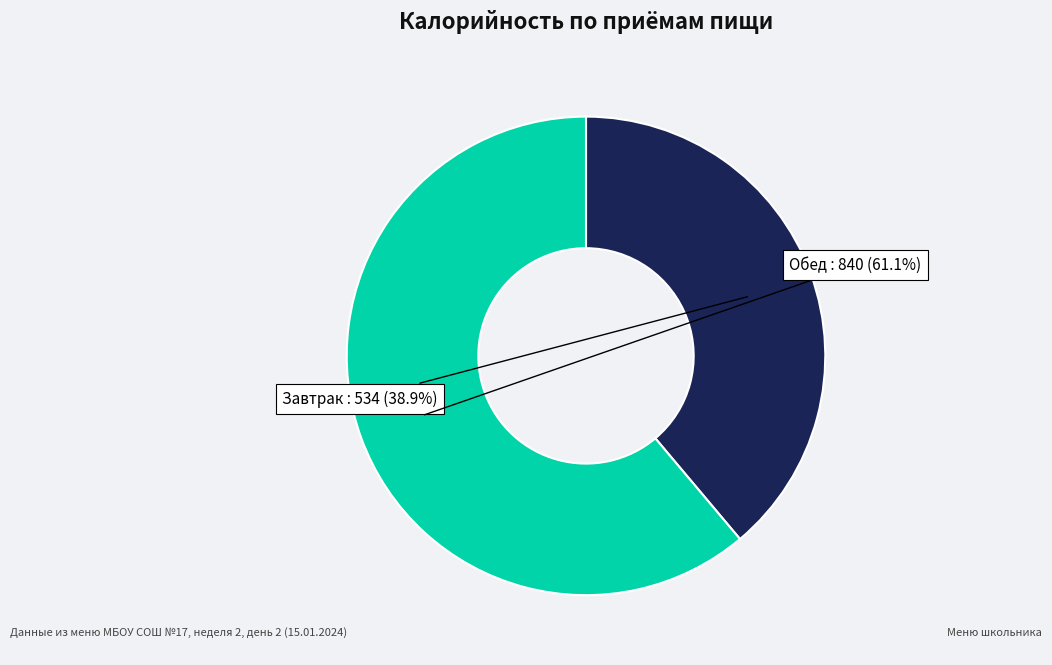

Is there any slice that represents more than half of the pie?

Yes